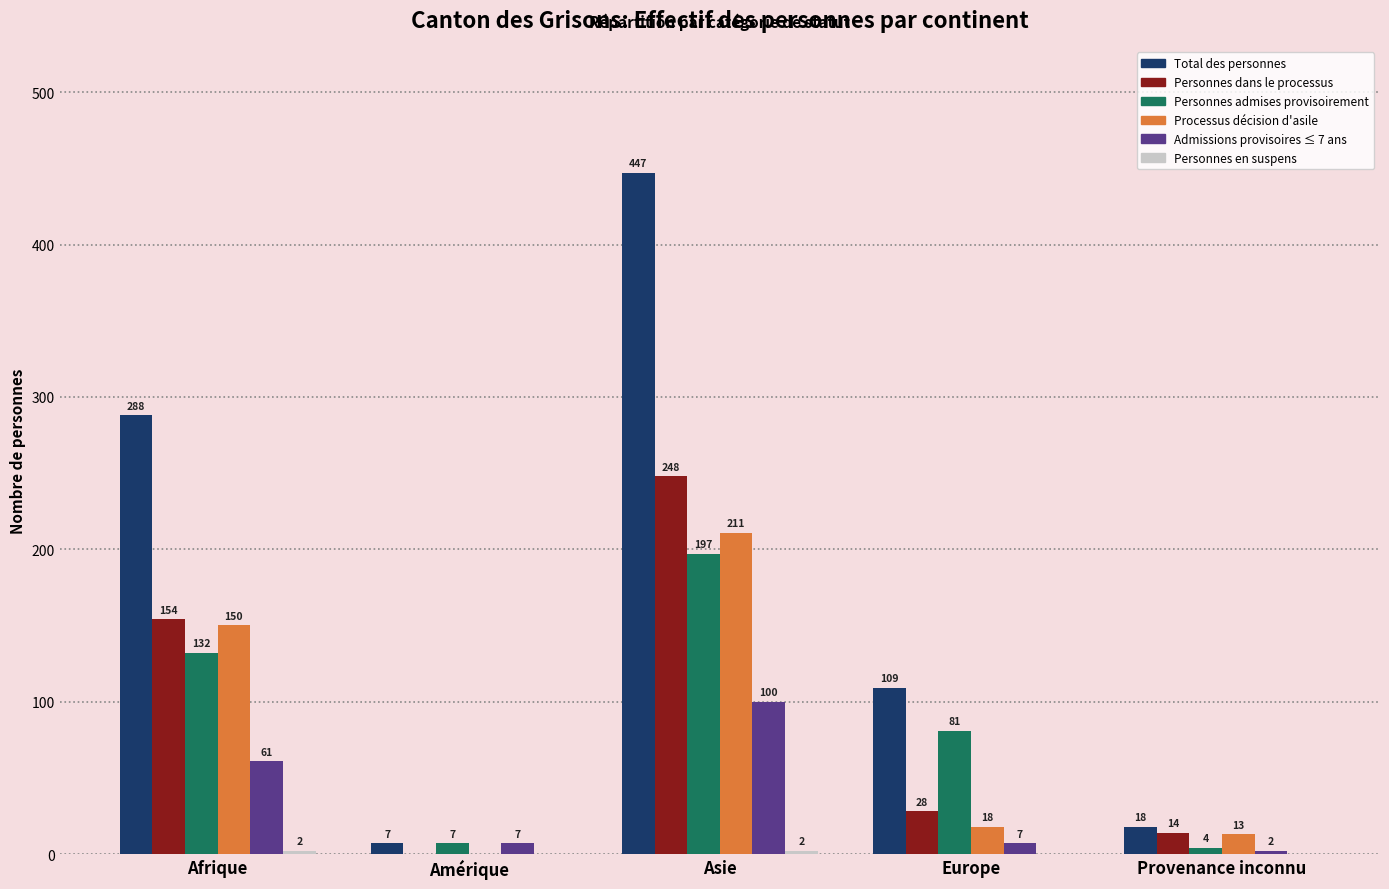

Between Afrique and Amérique, which series saw the biggest shift?

Total des personnes